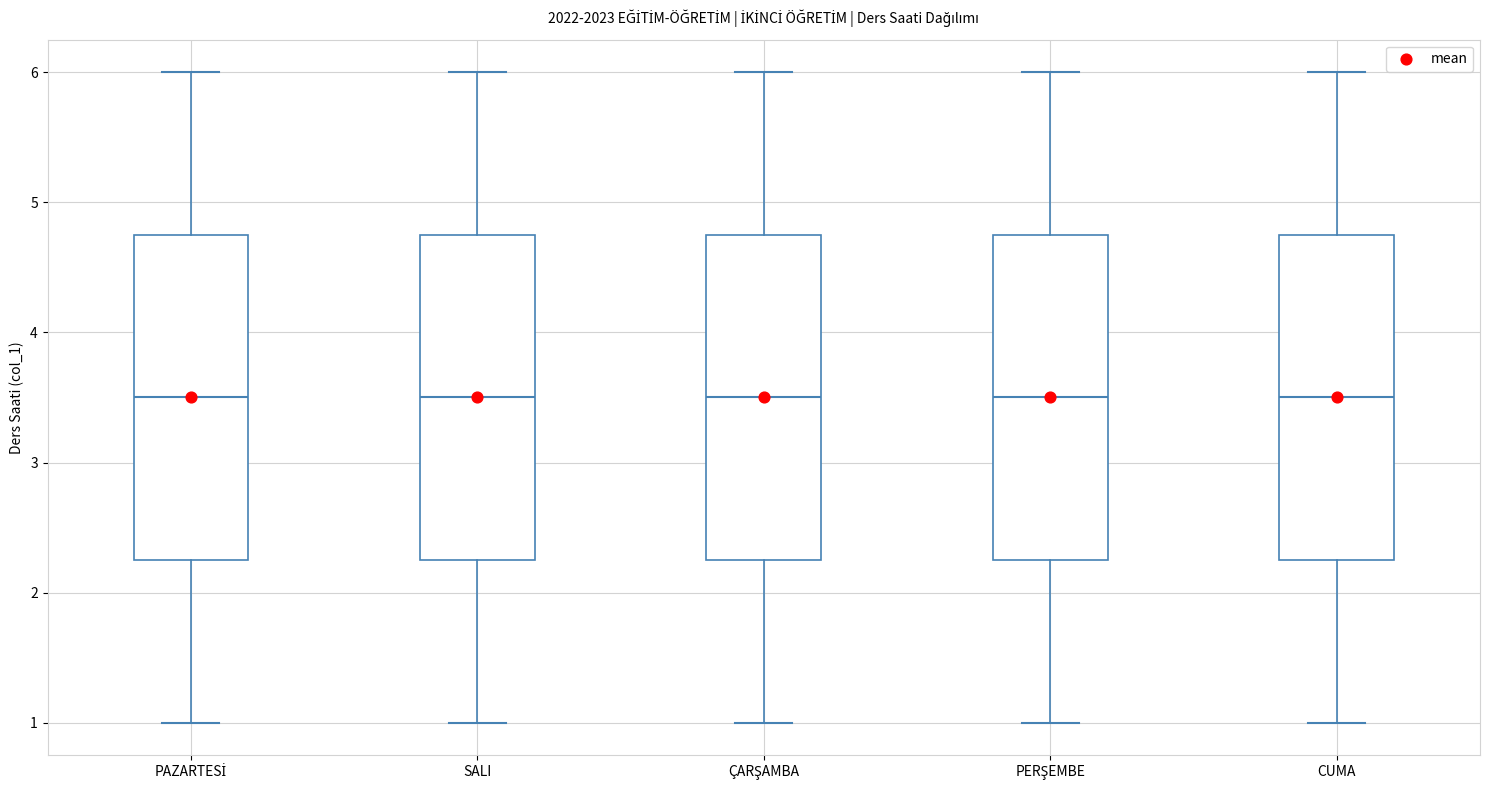

Reading left to right, read every box against the y-axis: the position of its median line, the range the box covers, and the ends of its whiskers. The values are not printed on the chart, so give them approximately, as read against the axis.

PAZARTESİ: median 3.5, box 2.3 to 4.8, whiskers 1.0 to 6.0
SALI: median 3.5, box 2.3 to 4.8, whiskers 1.0 to 6.0
ÇARŞAMBA: median 3.5, box 2.3 to 4.8, whiskers 1.0 to 6.0
PERŞEMBE: median 3.5, box 2.3 to 4.8, whiskers 1.0 to 6.0
CUMA: median 3.5, box 2.3 to 4.8, whiskers 1.0 to 6.0